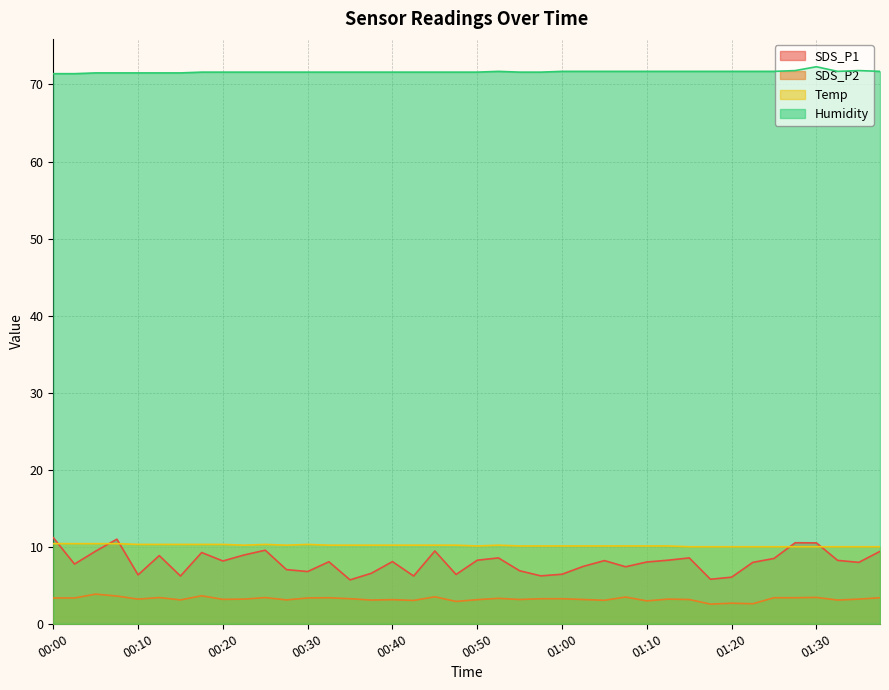

At how many categories does at least one series exceed 28?

40